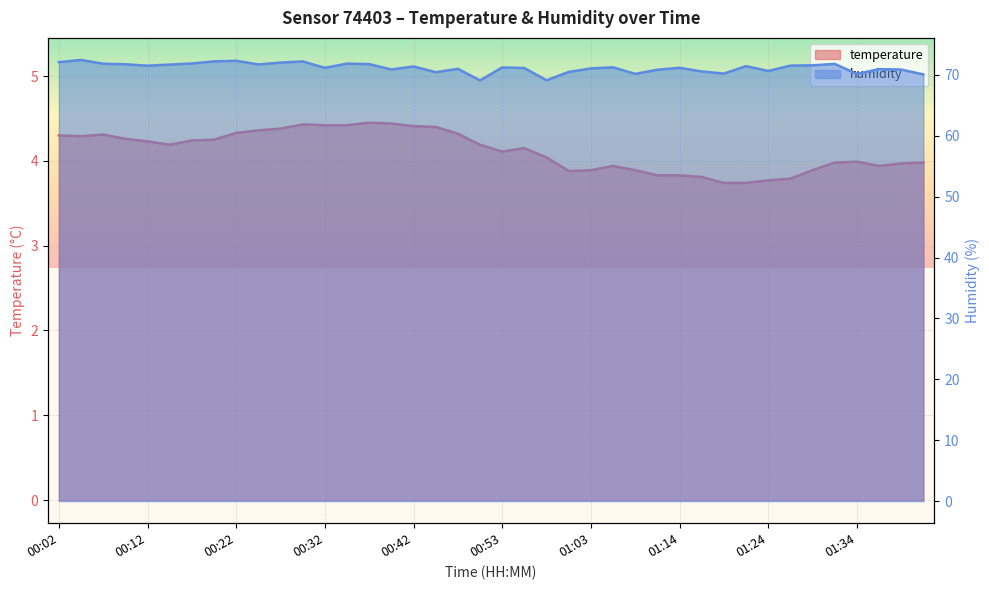

What value does the temperature series have at 01:03?

3.9